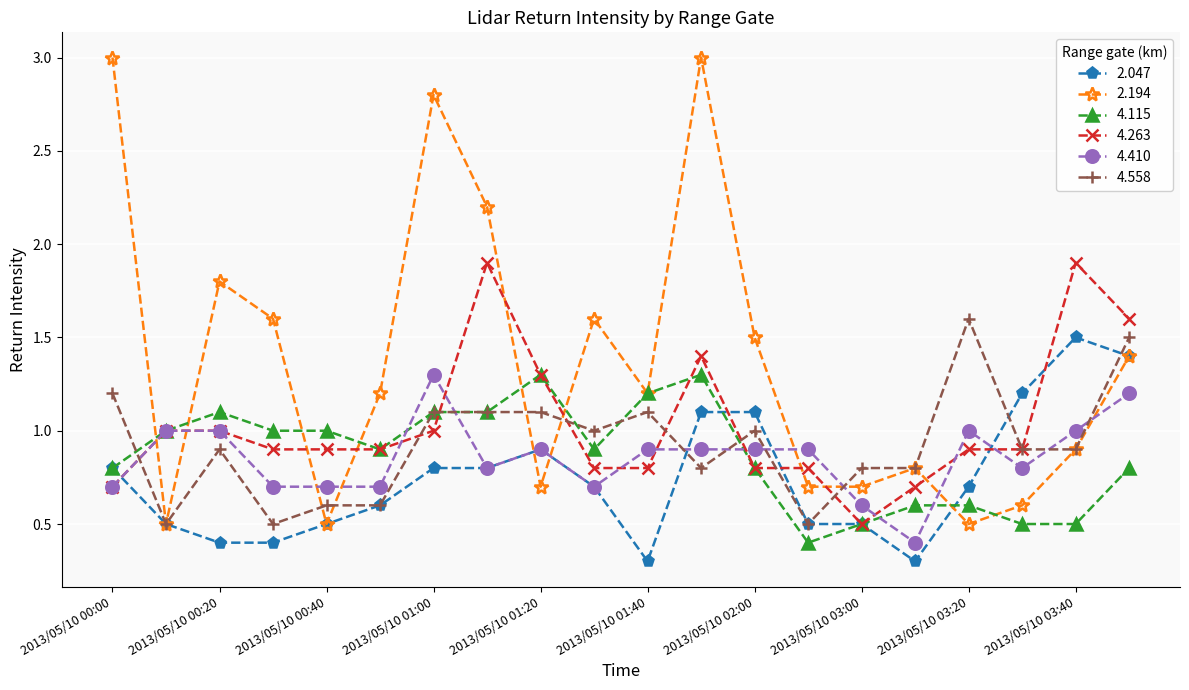

Which series has the largest total across all categories?

2.194